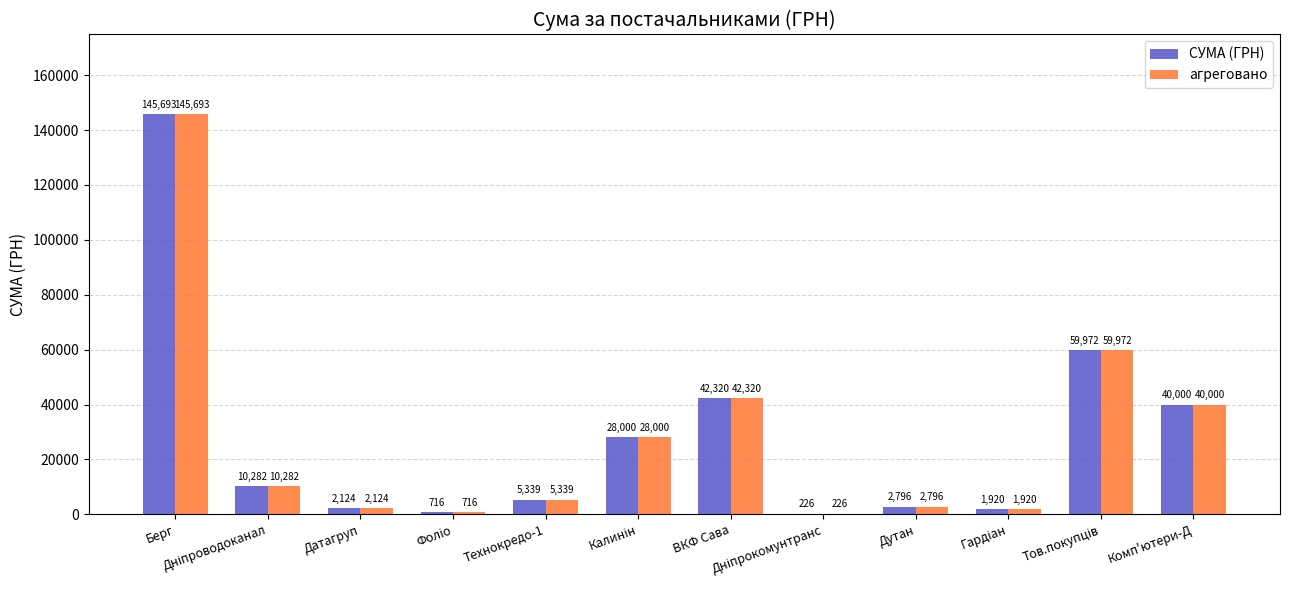

Where does the СУМА (ГРН) series first go above 10281?

Берг